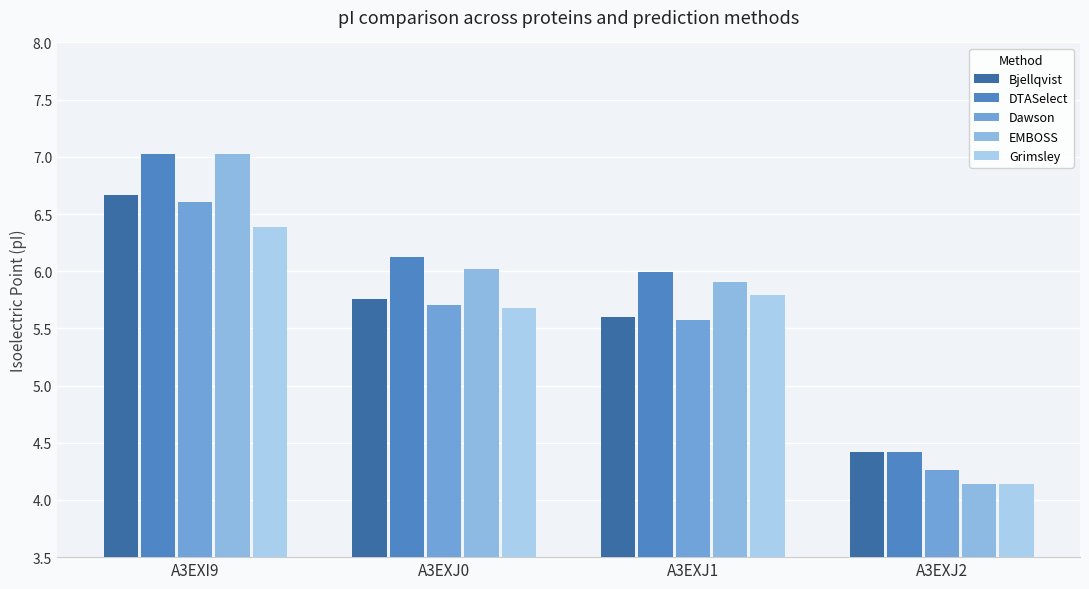

How many bars are there in total?

20